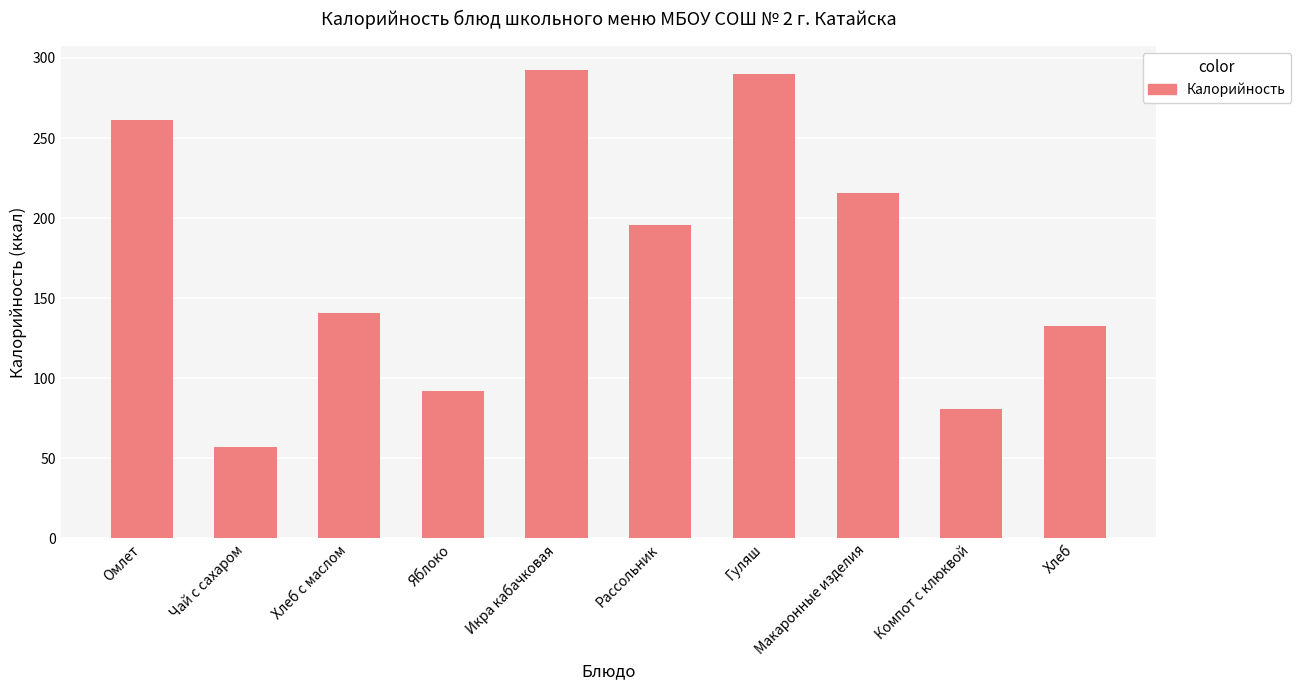

Does the chart contain stacked bars?

No